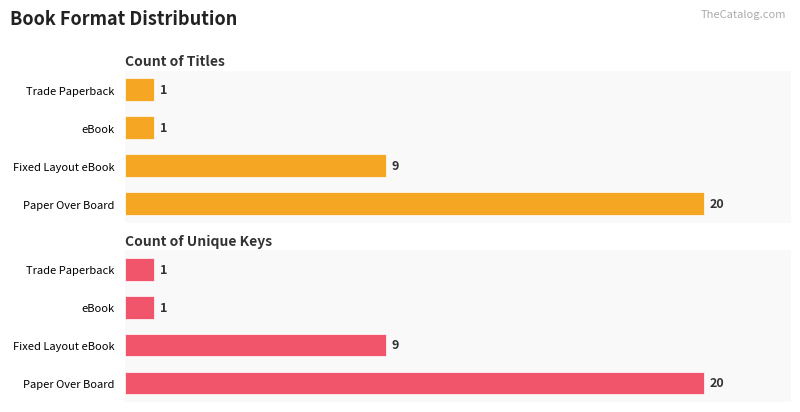

Are the bars horizontal?

Yes